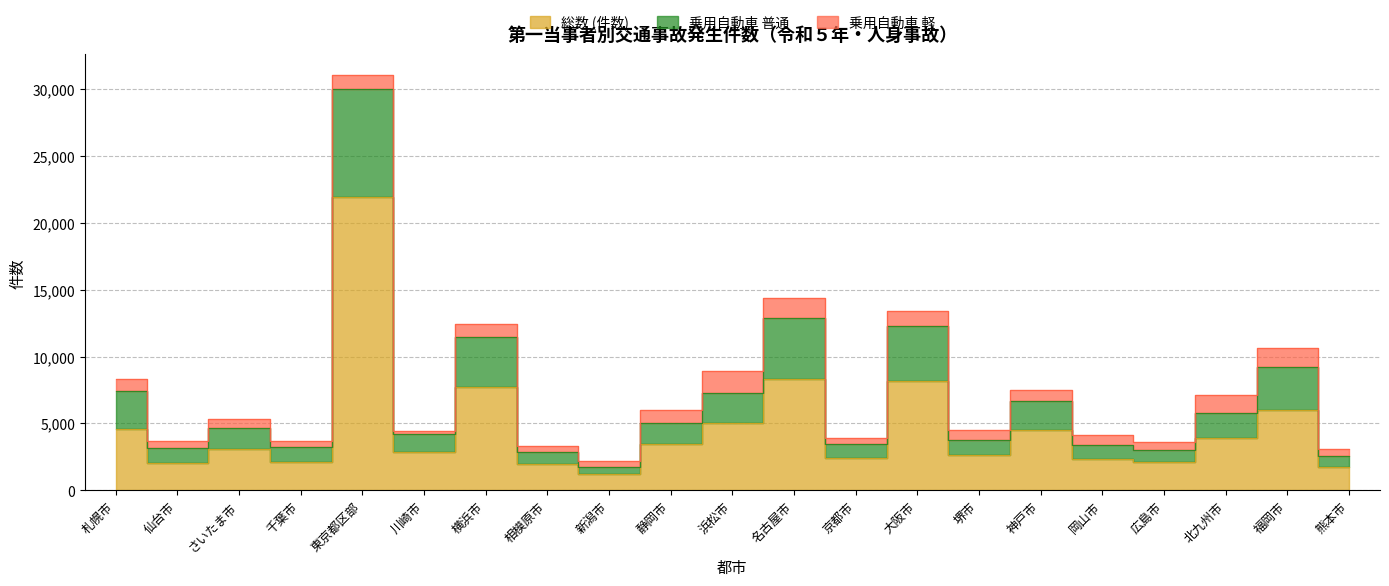

How many interior local valleys does the 総数 (件数) series have?

7